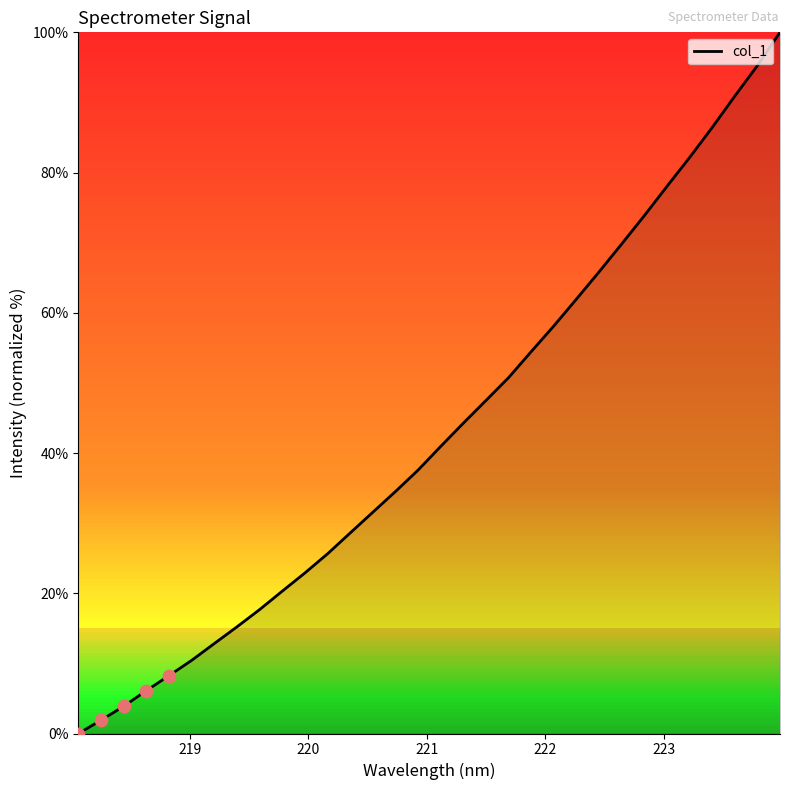

What is the greatest value displayed?

100.0